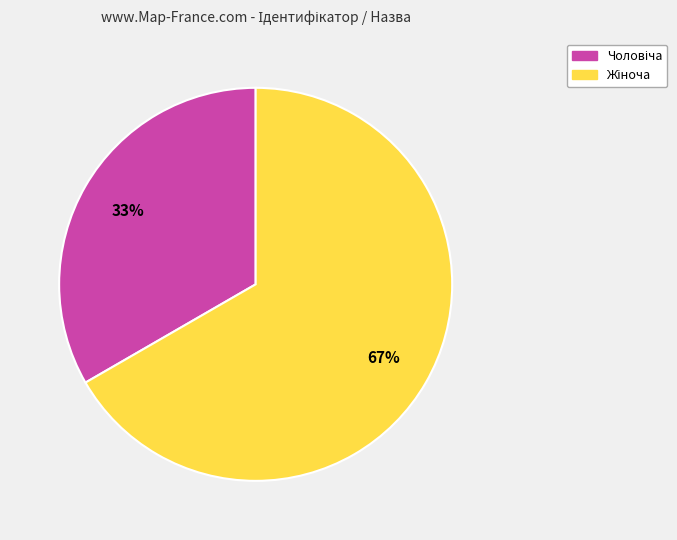

Is there any slice that represents more than half of the pie?

Yes